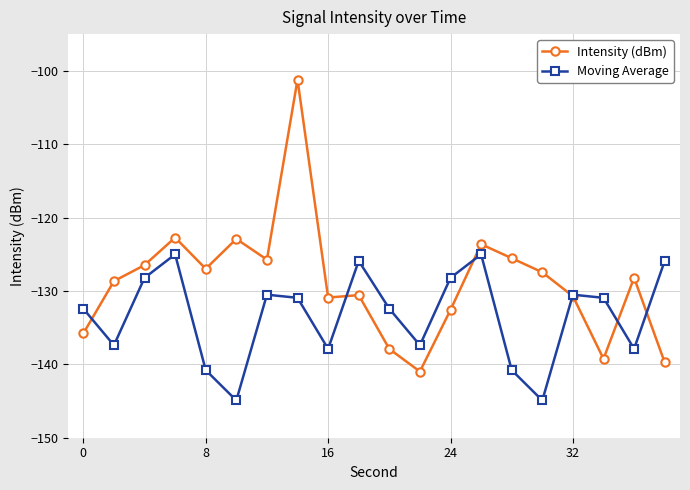

What is the difference between the maximum and minimum values in the Moving Average series?

19.9